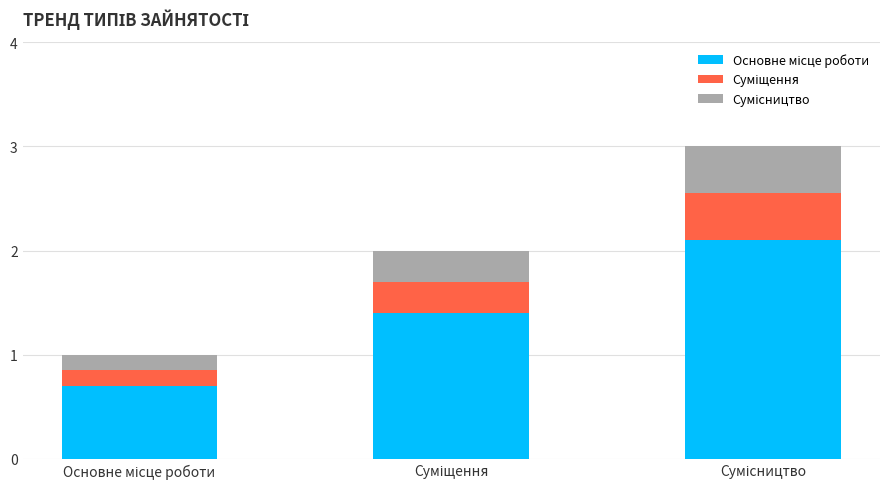

At how many categories does at least one series exceed 0?

3